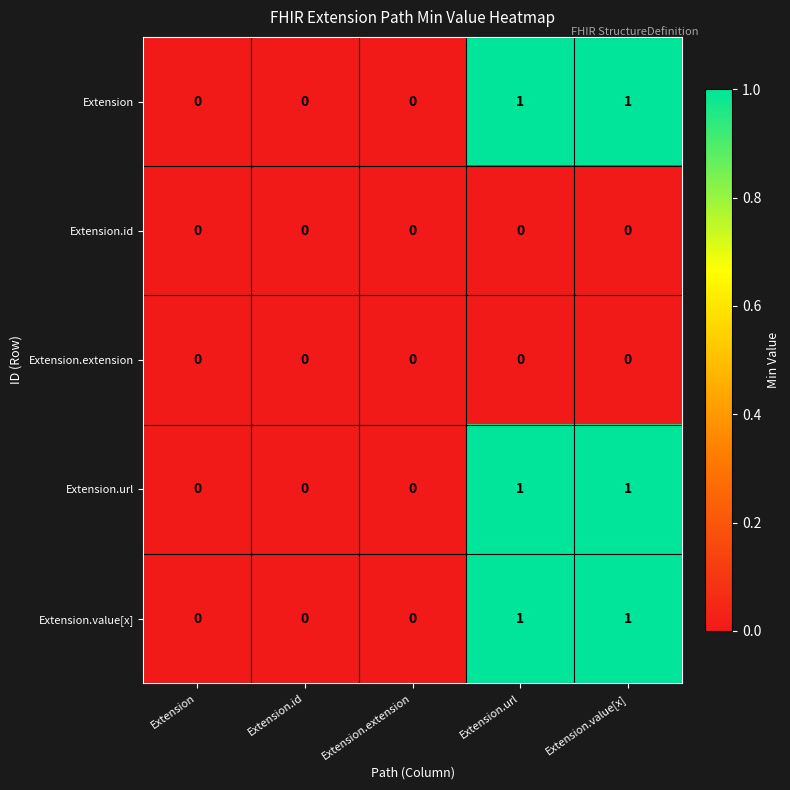

What is the total value across all series at Extension.url?

3